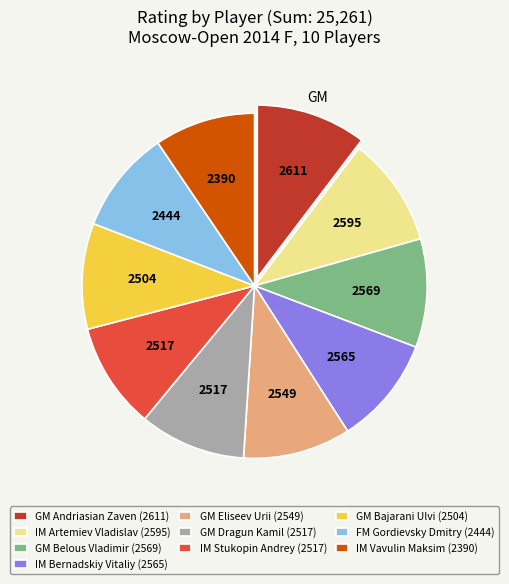

The IM Bernadskiy Vitaliy (2565) slice represents 10% of the pie. True or false?

True